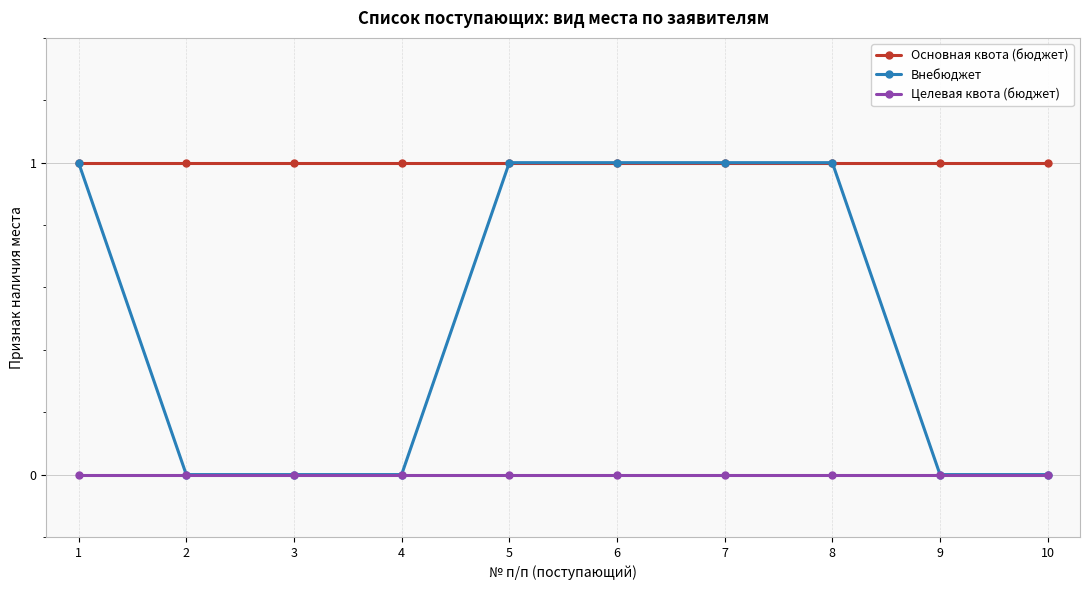

True or false: Целевая квота (бюджет) and Основная квота (бюджет) cross at least once.

False